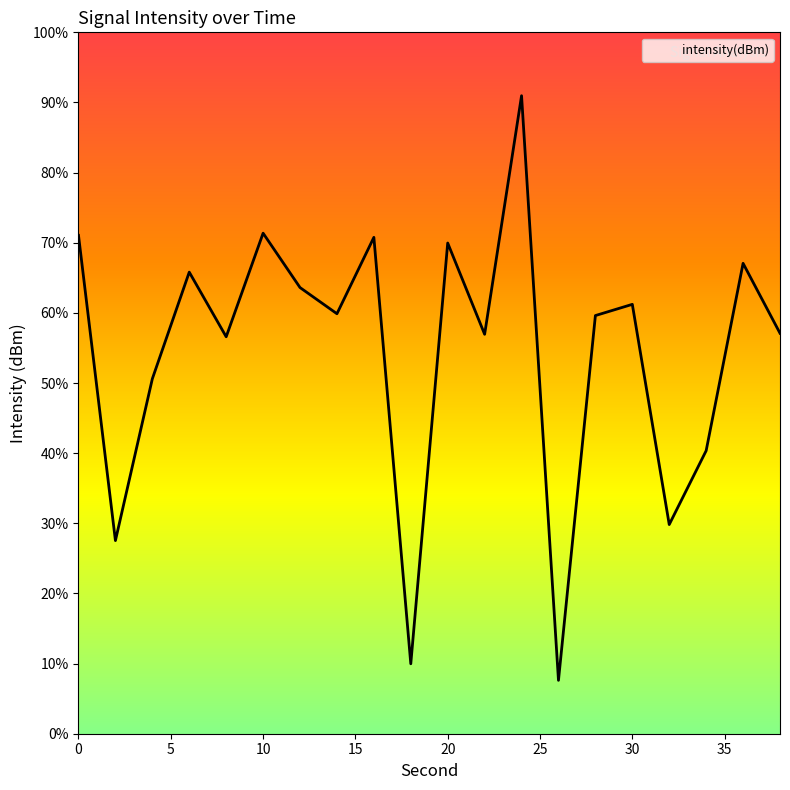

List the labels in order of value, largest first.

24, 10, 0, 16, 20, 36, 6, 12, 30, 14, 28, 38, 22, 8, 4, 34, 32, 2, 18, 26